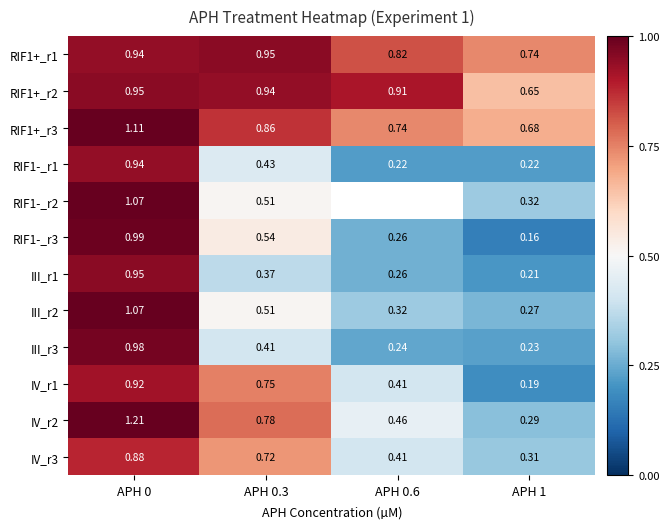

Is the value of RIF1-_r2 at APH 0 greater than the value of III_r3 at APH 1?

Yes